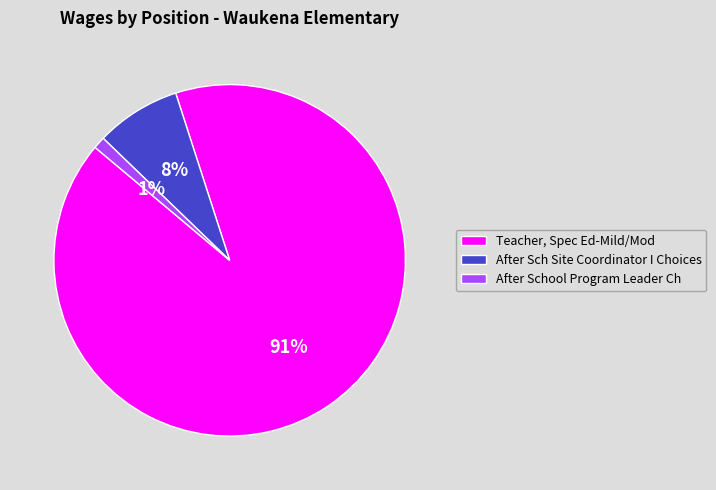

Do After Sch Site Coordinator I Choices and Teacher, Spec Ed-Mild/Mod together represent more than half of the pie?

Yes